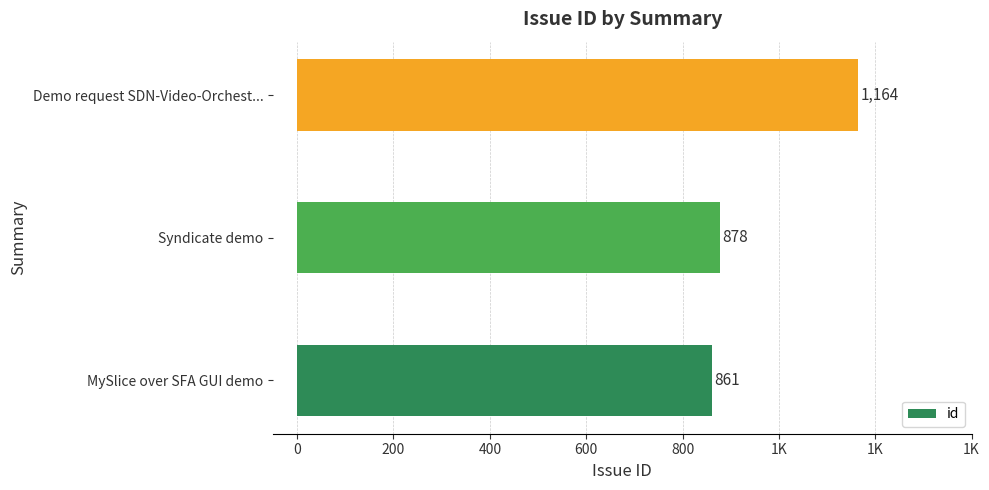

Are the bars horizontal?

Yes